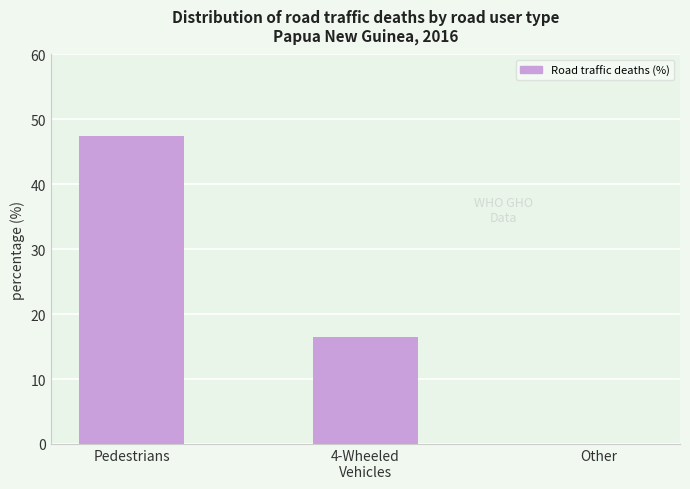

What value does the data have at Pedestrians?

47.5